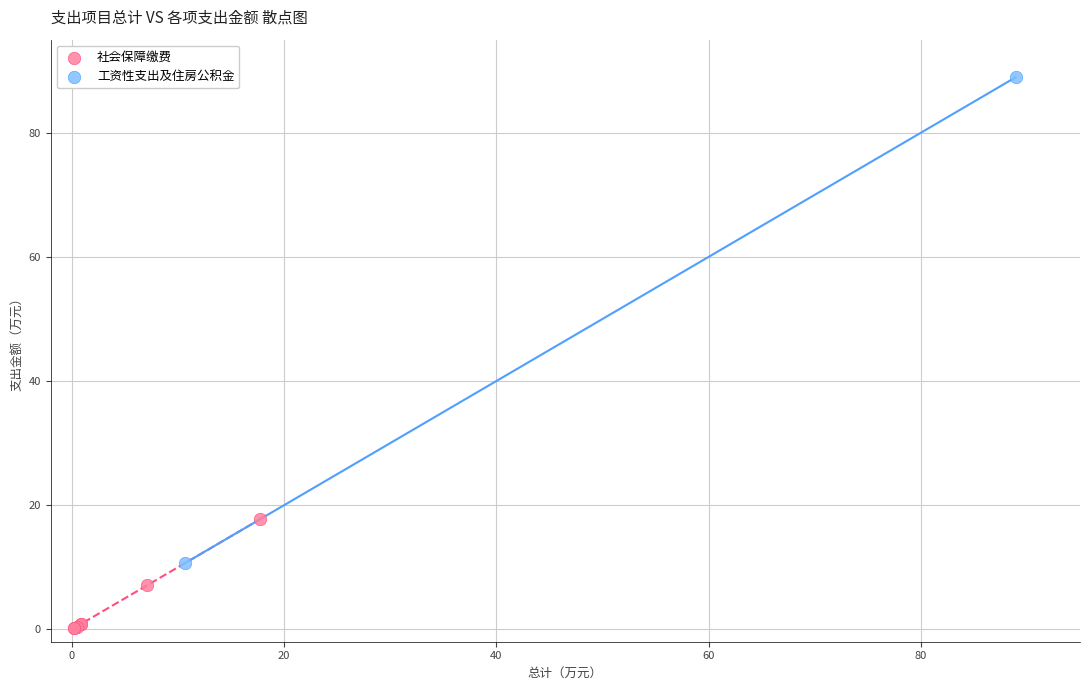

Which series has the widest spread of Y values?

工资性支出及住房公积金